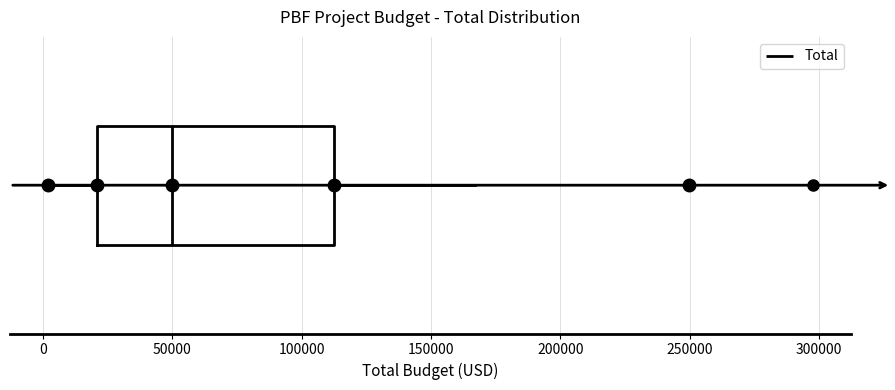

Transcribe this box plot: give where the median line is, the range the box spans, and where the two whiskers end, as read against the x-axis. The values are not printed on the chart, so give them approximately, as read against the axis.

median 50000, box 20000 to 110000, whiskers 0 to 165000